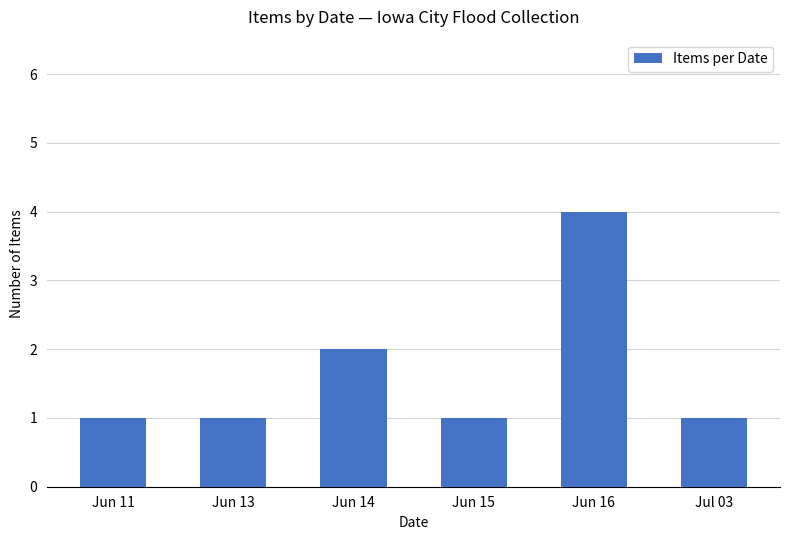

Read the value at Jun 16.

4